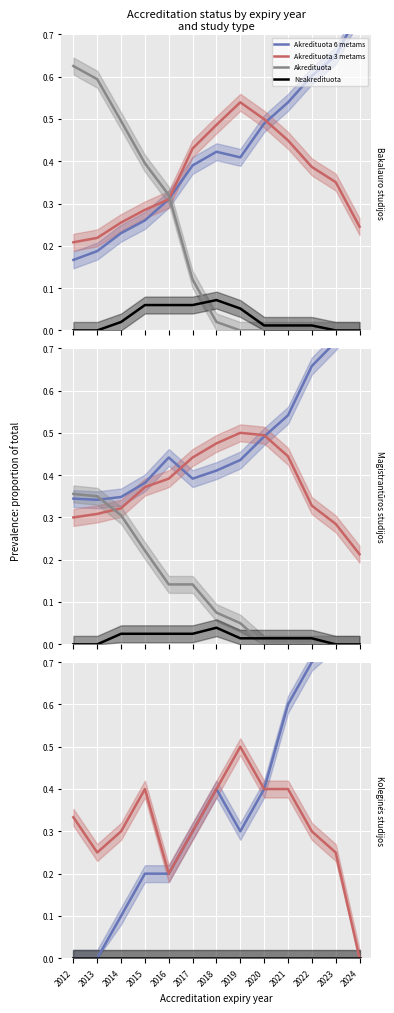

At how many categories does at least one series exceed 0?

13